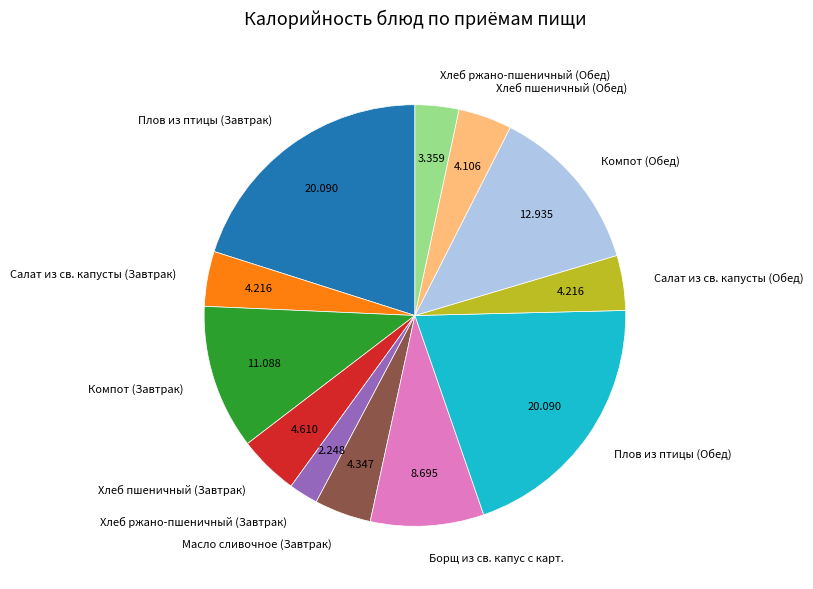

Approximately how many times larger is the value at Масло сливочное (Завтрак) compared to Компот (Обед)?

0.3